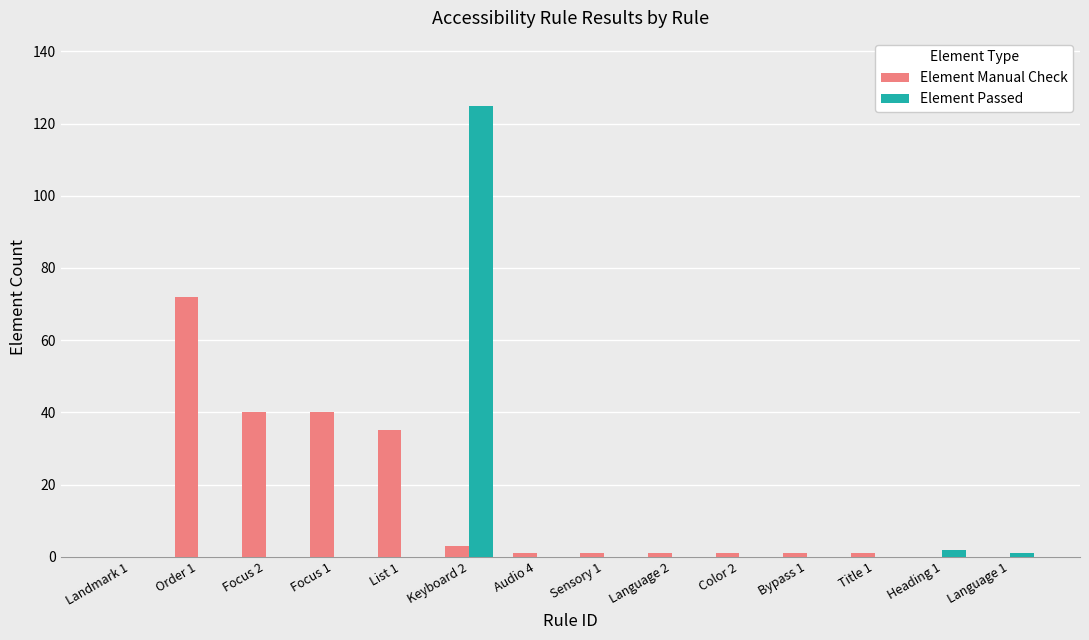

What is the spread (max minus min) of values at Order 1?

72